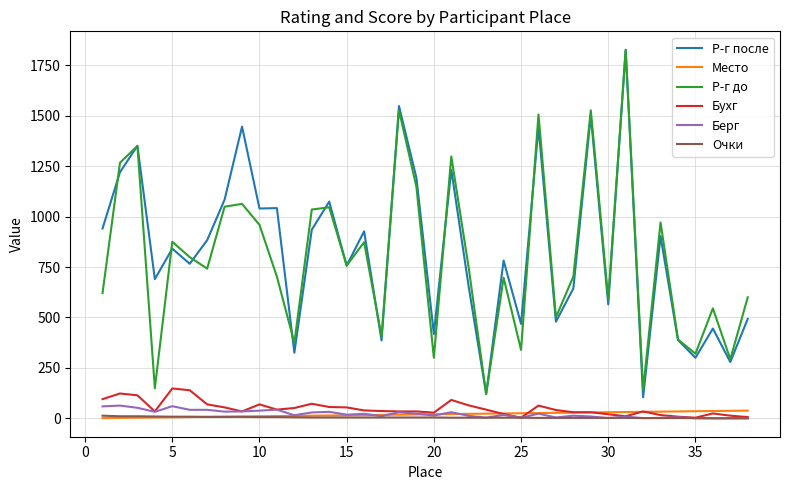

What are all the series names shown in the legend?

Р-г после, Место, Р-г до, Бухг, Берг, Очки